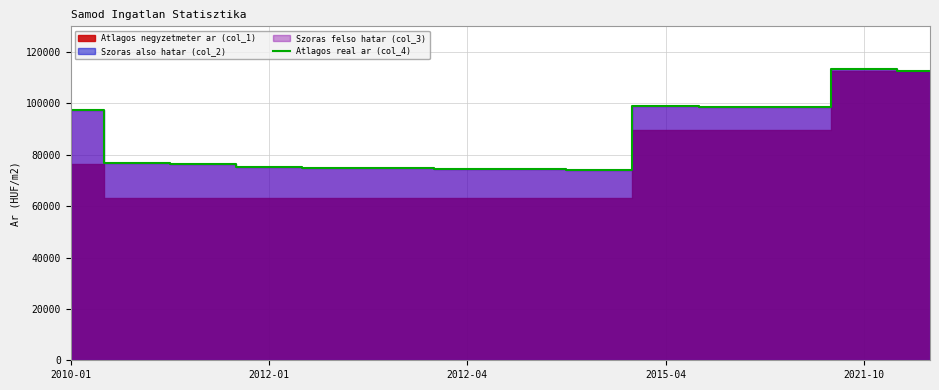

Reading left to right, extract all data points from this chart.

97275	76882	76587	75406	75020	74779	74479	74439	74162	98831	98610	98487	113282	112437